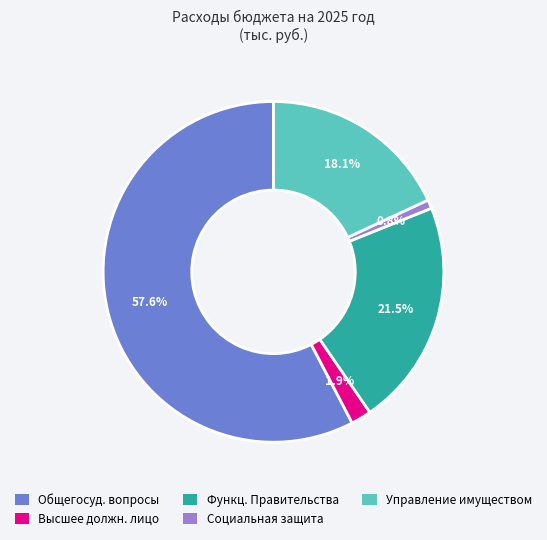

Rank the categories by value from highest to lowest.

Общегосударственные вопросы, Функционирование Правительства, Управление имуществом, Функционирование высшего должностного лица, Социальная защита